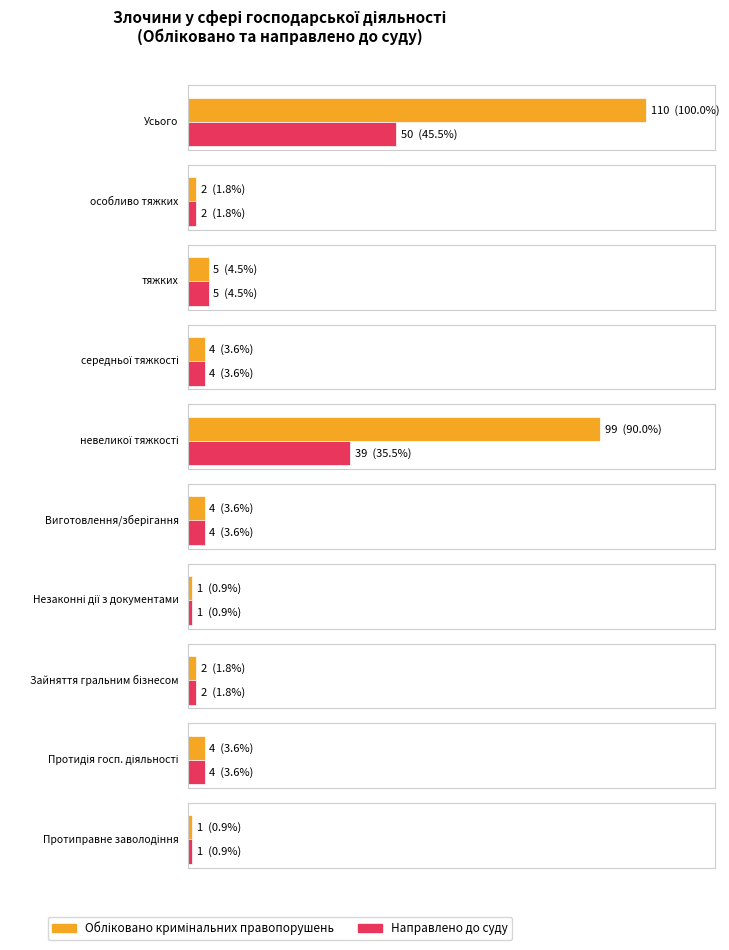

What position from the right is Протидія господарській діяльності?

2